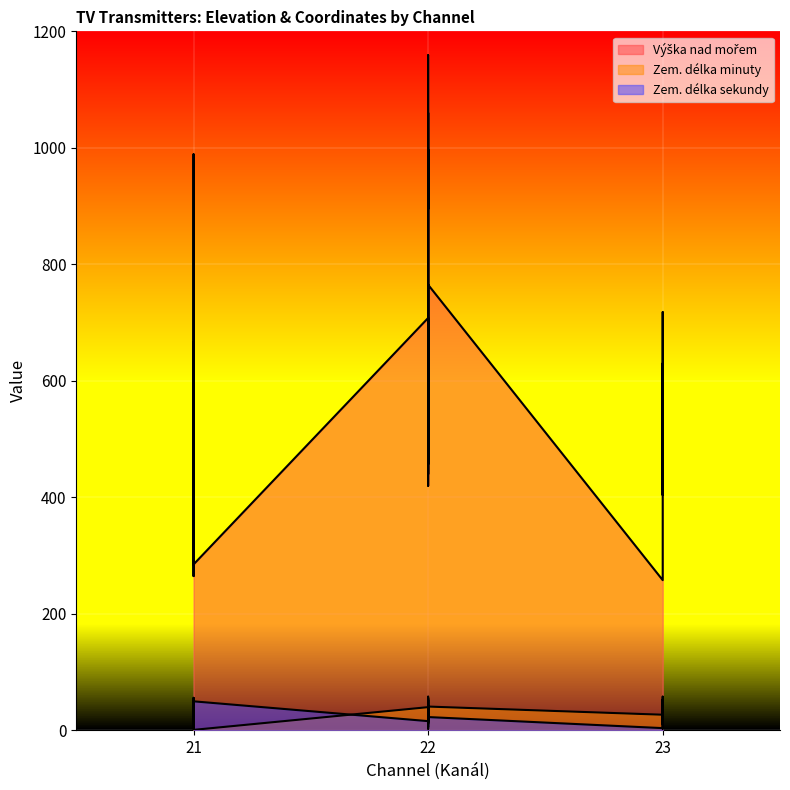

Which has a higher value, 23 or 22?

22